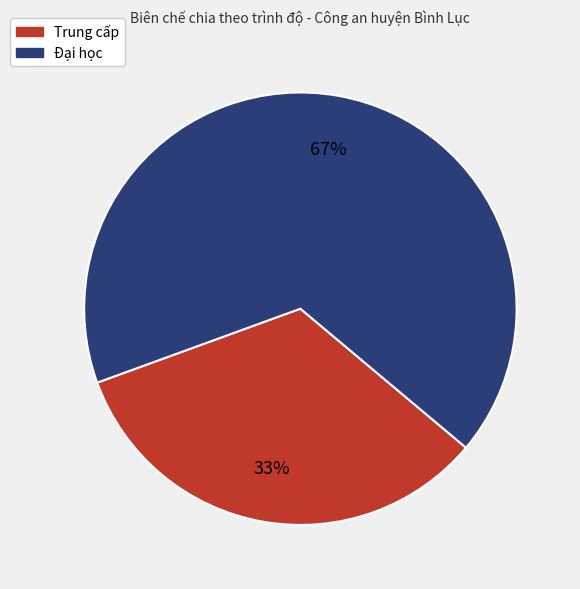

Which has a higher value, Đại học or Trung cấp?

Đại học